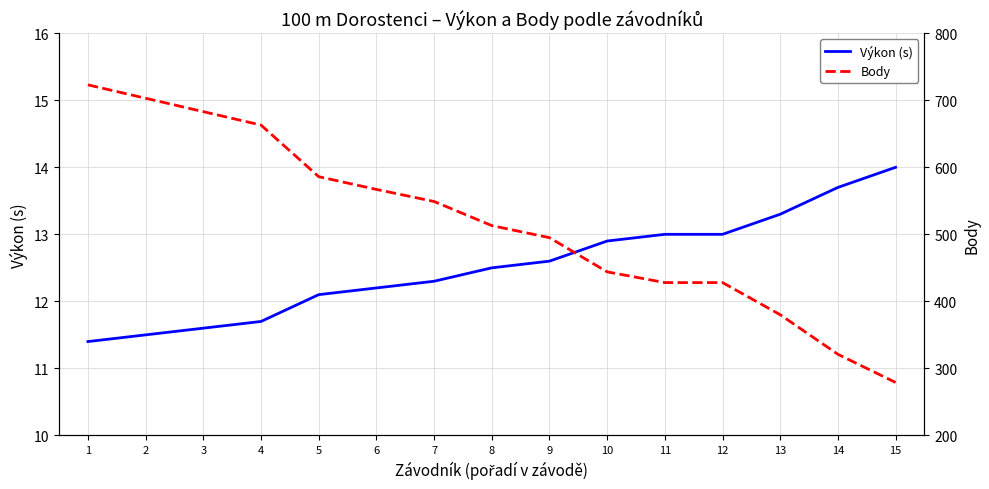

Reading left to right, extract all data points from this chart.

Výkon (s): 11.4	11.5	11.6	11.7	12.1	12.2	12.3	12.5	12.6	12.9	13.0	13.0	13.3	13.7	14.0
Body: 723.0	703.0	683.0	663.0	586.0	567.0	549.0	513.0	495.0	444.0	428.0	428.0	380.0	321.0	279.0